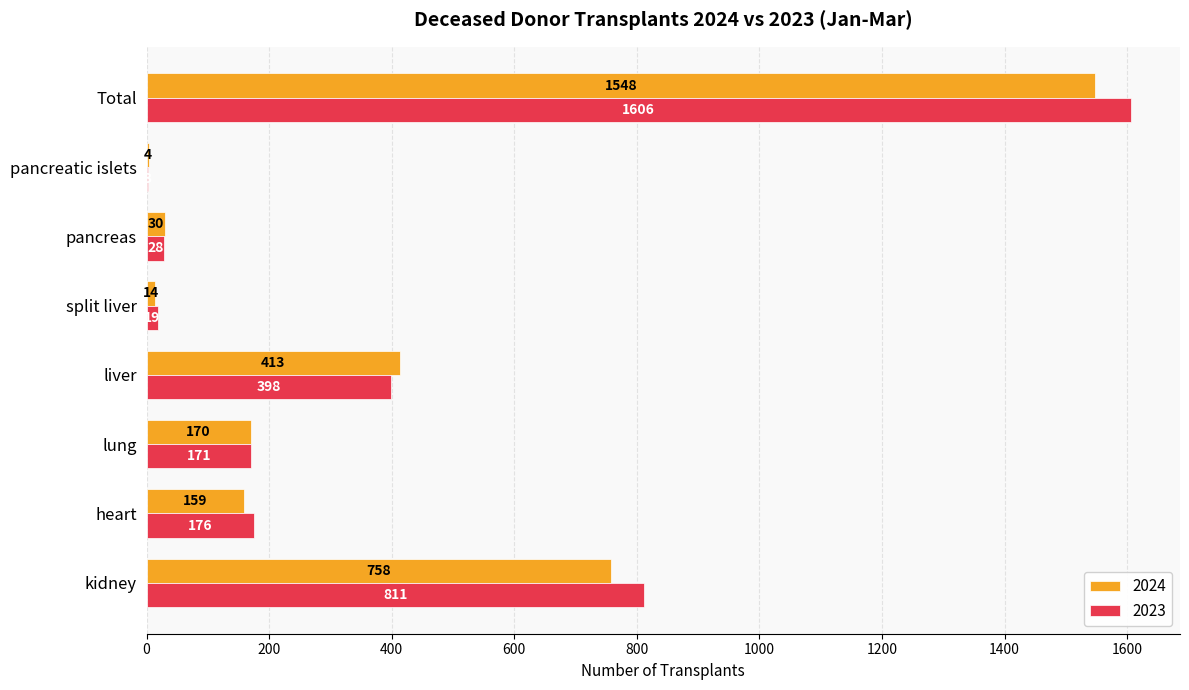

At which category is the sum across all series the highest?

Total